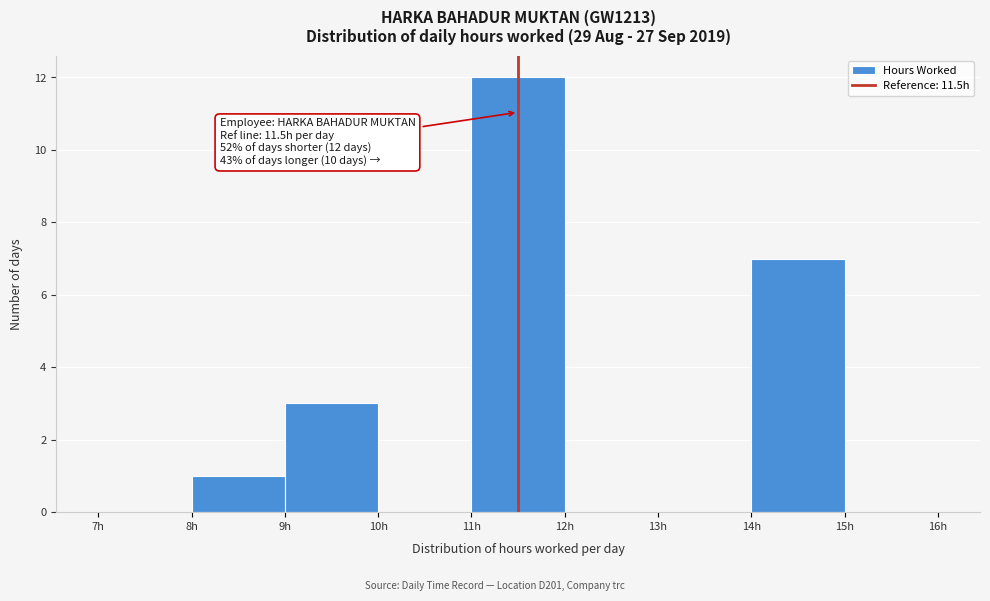

Which range on the x-axis has the tallest bar?

11 to 12